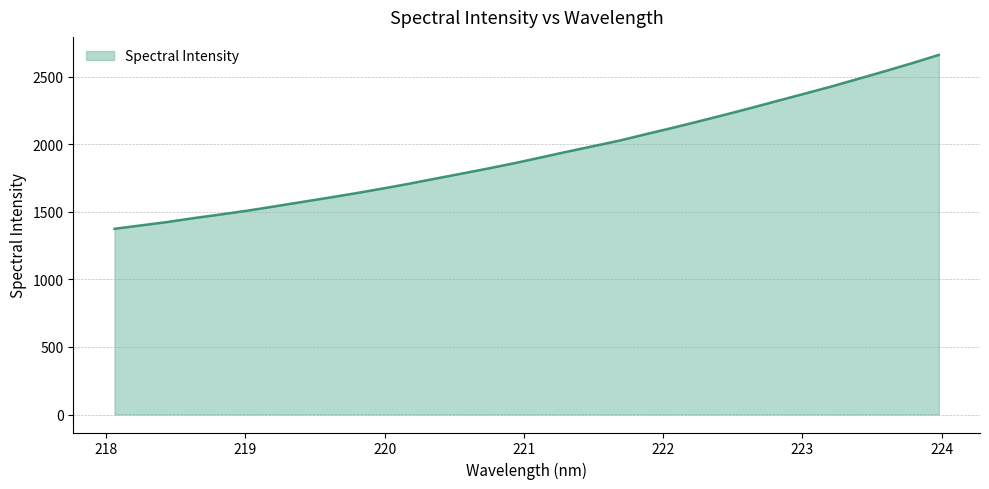

What is the minimum value shown in the chart?

1374.0